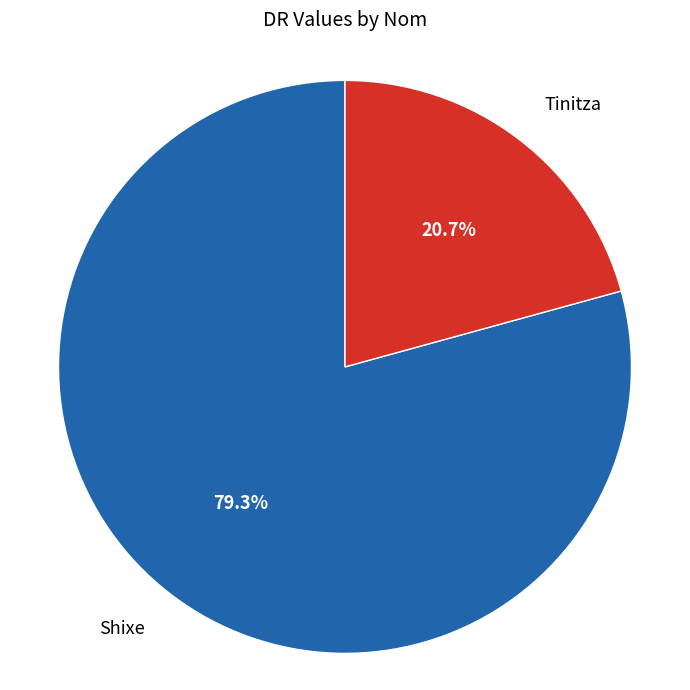

To the nearest percent, what percentage of the pie is Shixe?

79%